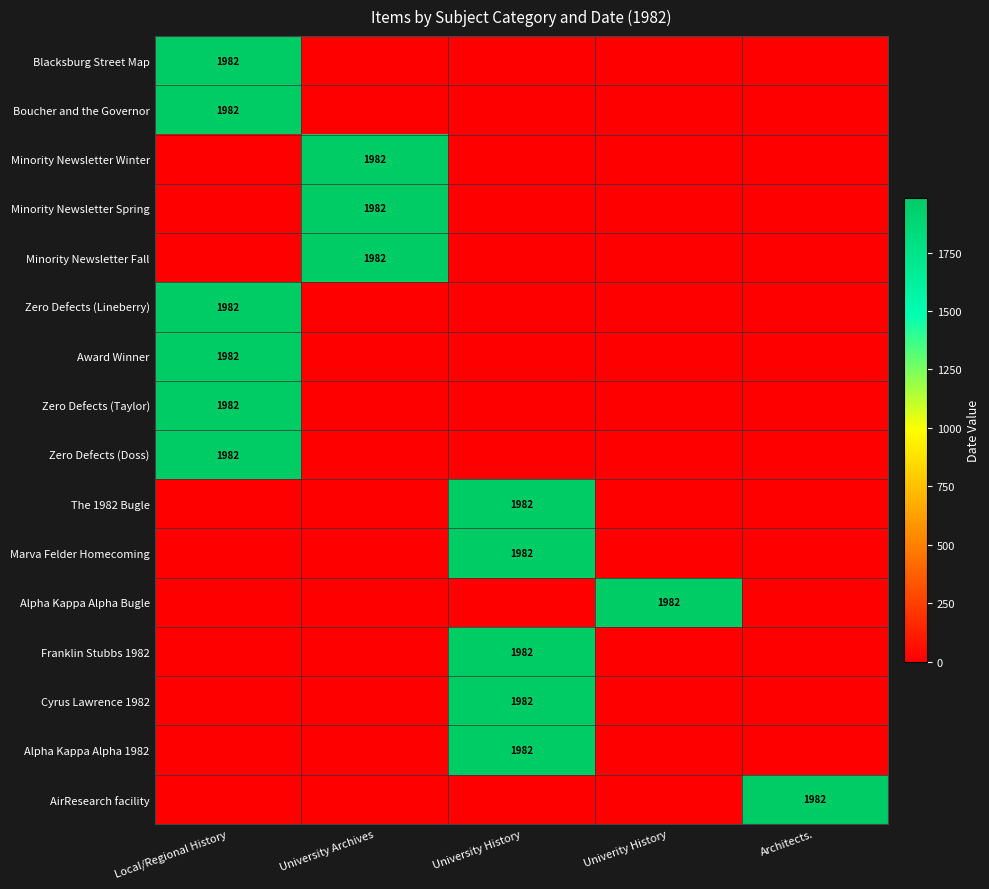

How many data points does each series have?

5